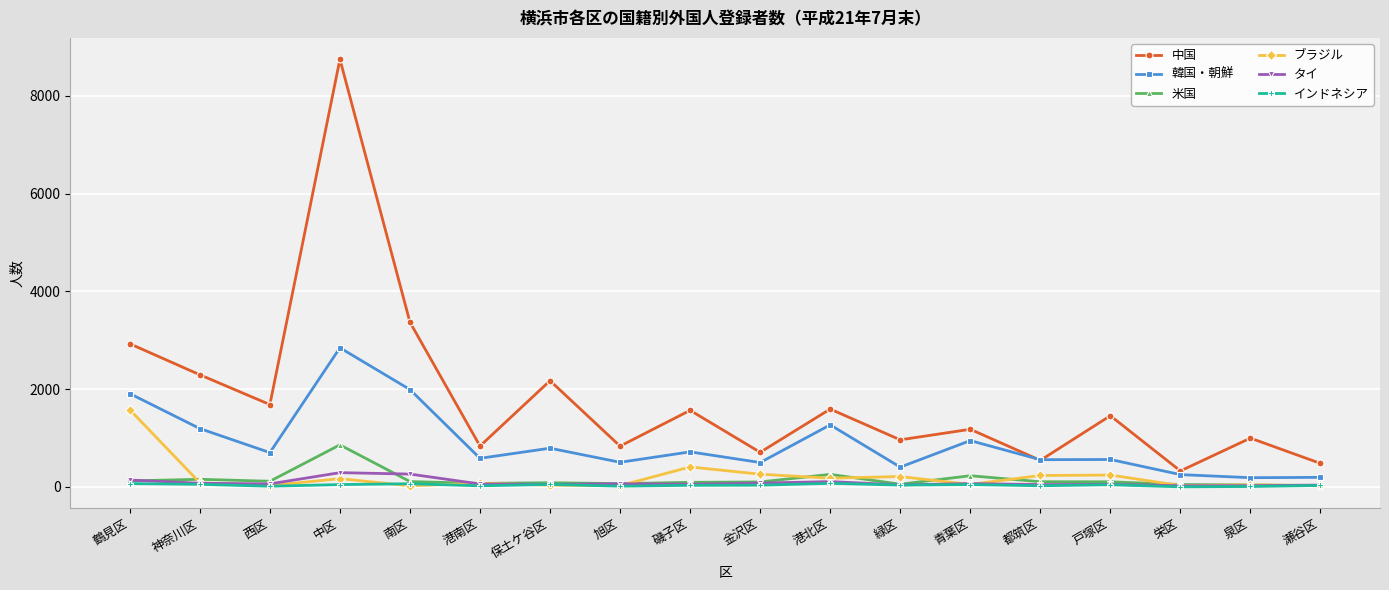

True or false: 中国 has more than 2 points higher than both neighbors.

True